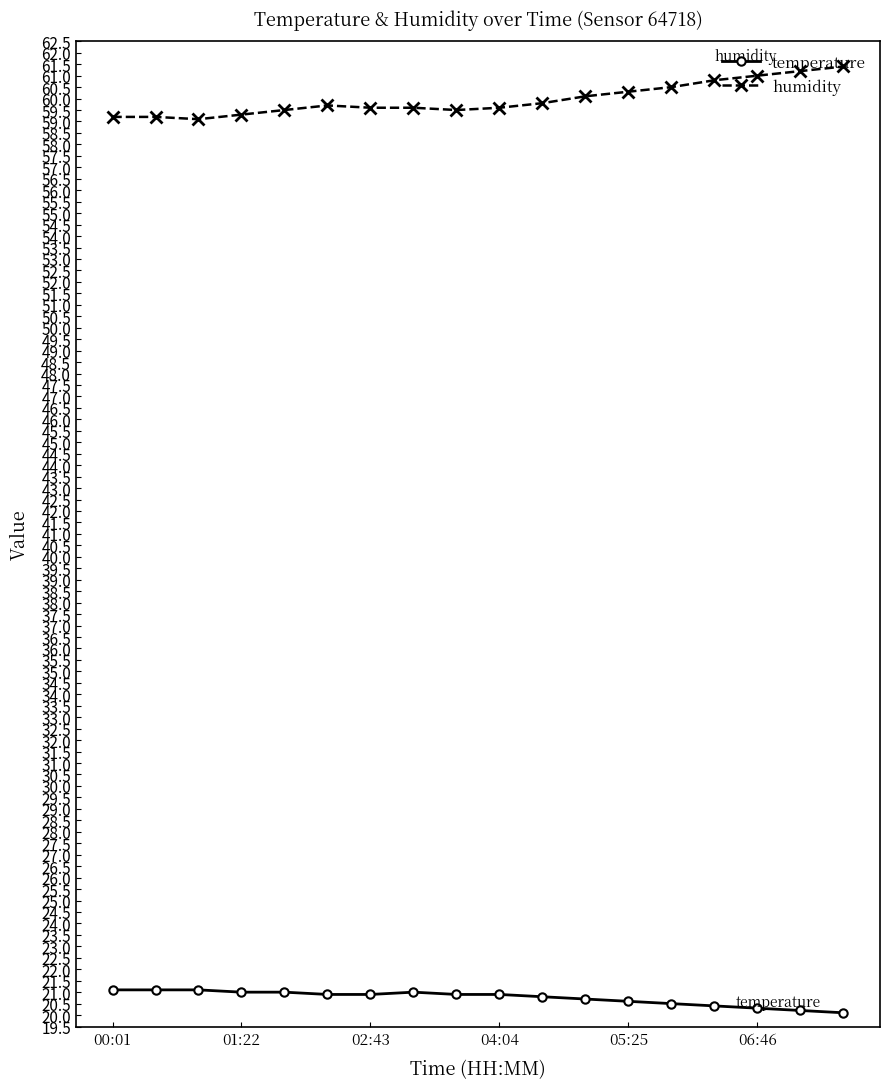

What is the minimum value shown in the chart?

20.1